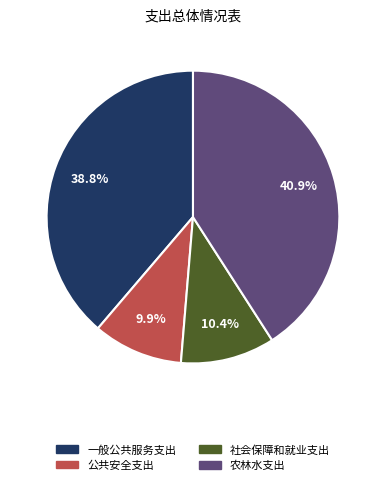

Between 一般公共服务支出 and 农林水支出, which is larger?

农林水支出